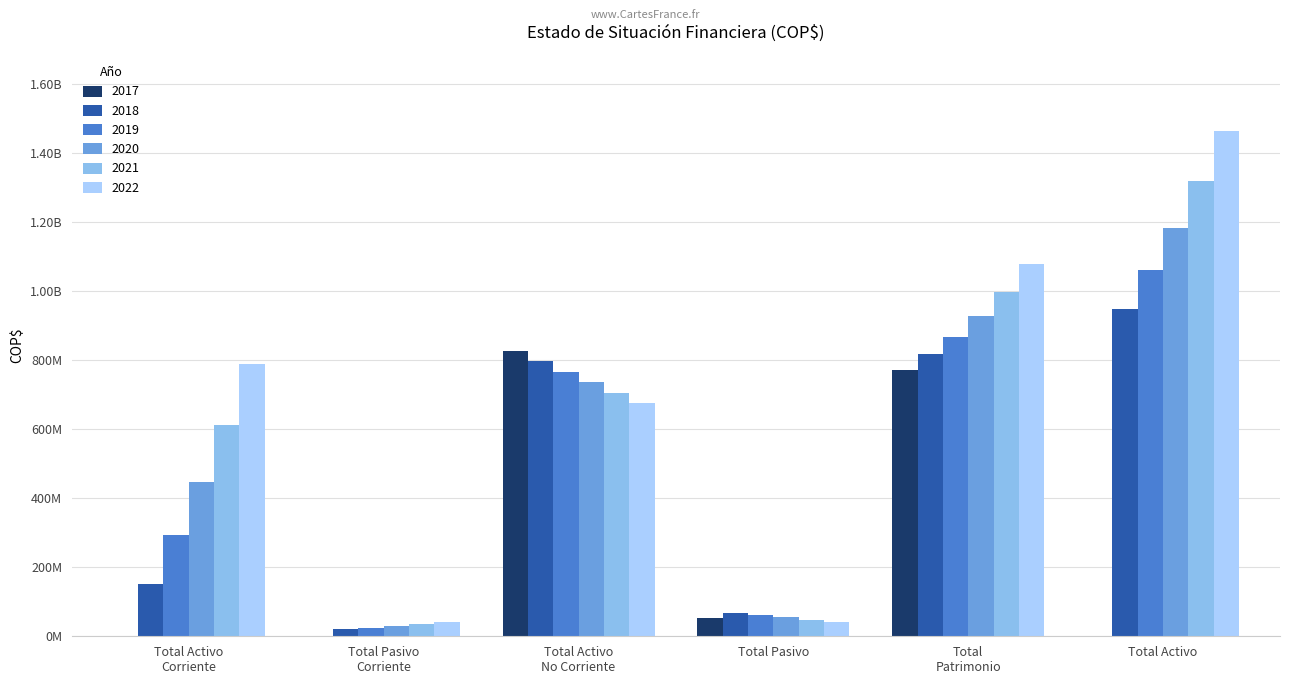

Does the chart contain stacked bars?

No